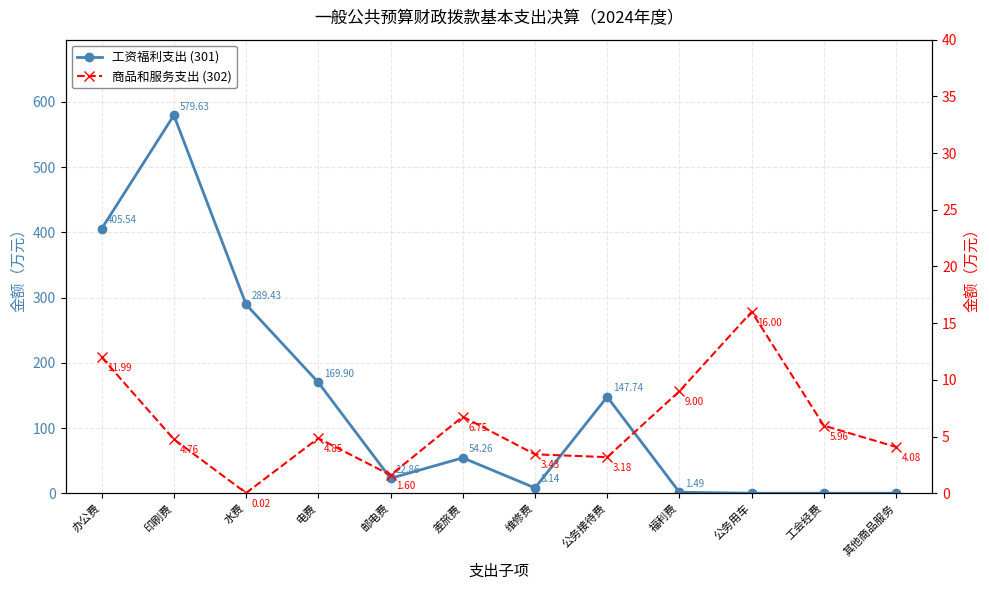

How many values in 工资福利支出 (301) are above zero?

9